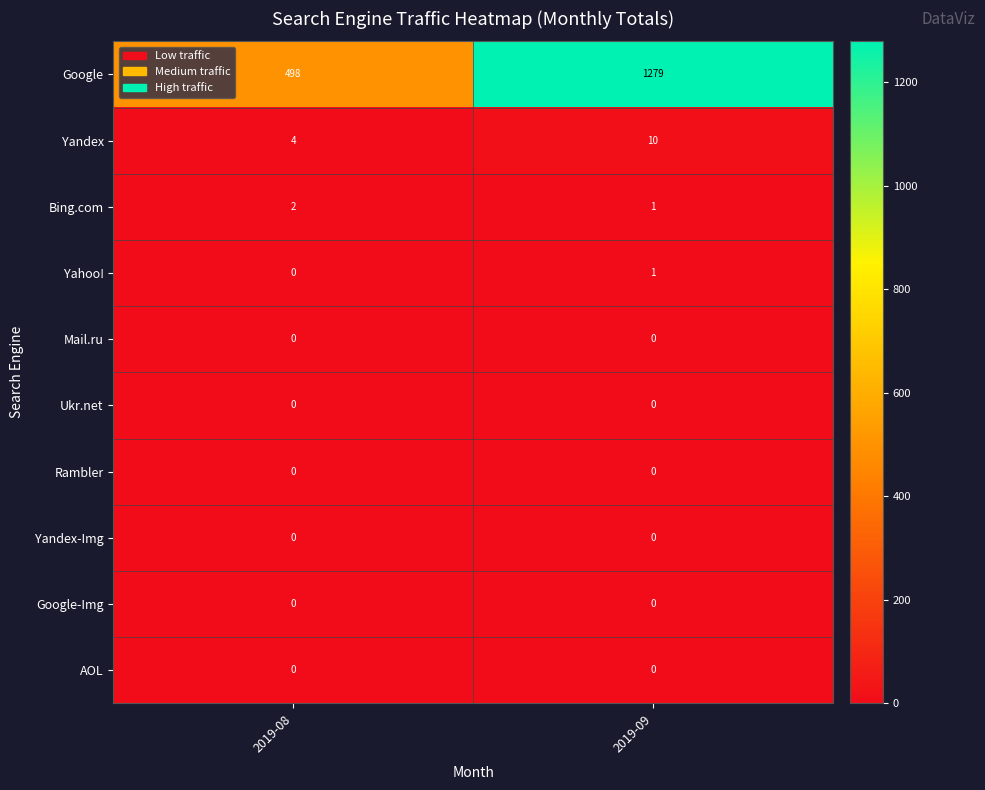

List the labels in order of Google value, largest first.

2019-09, 2019-08